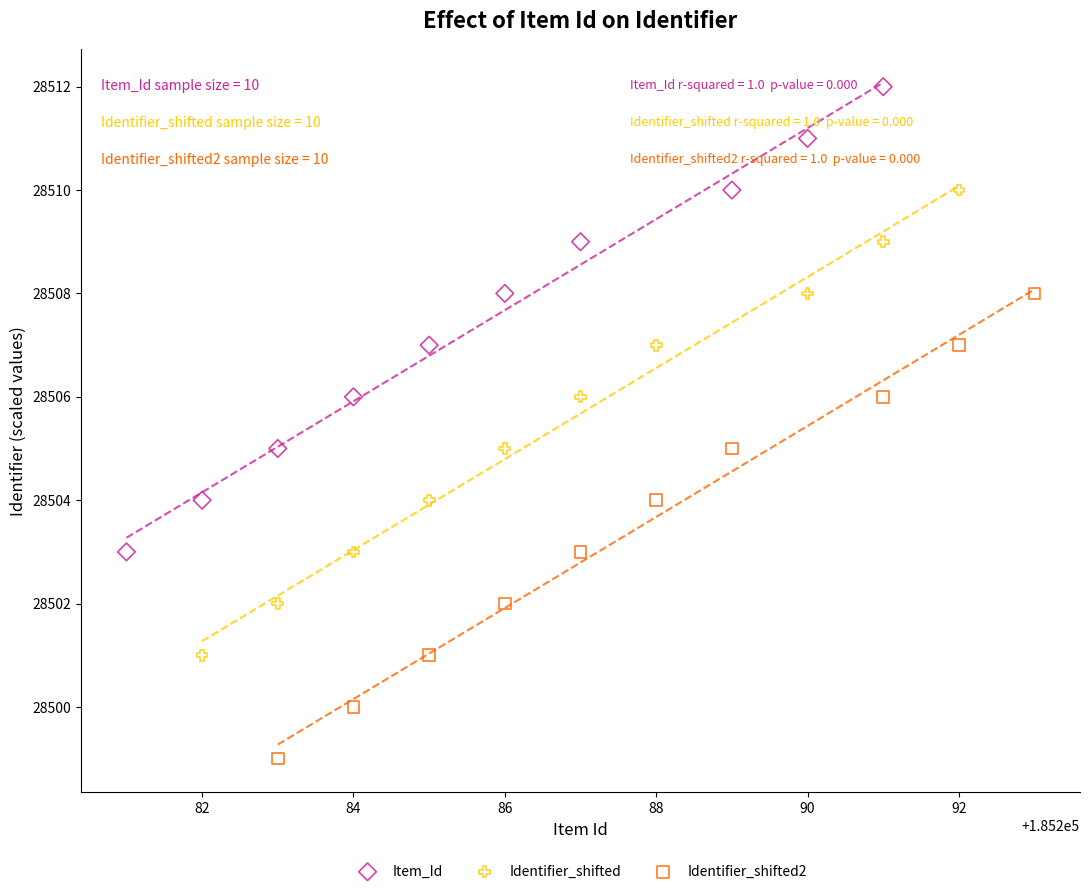

Which series contains the lowest Y value?

Identifier_shifted2